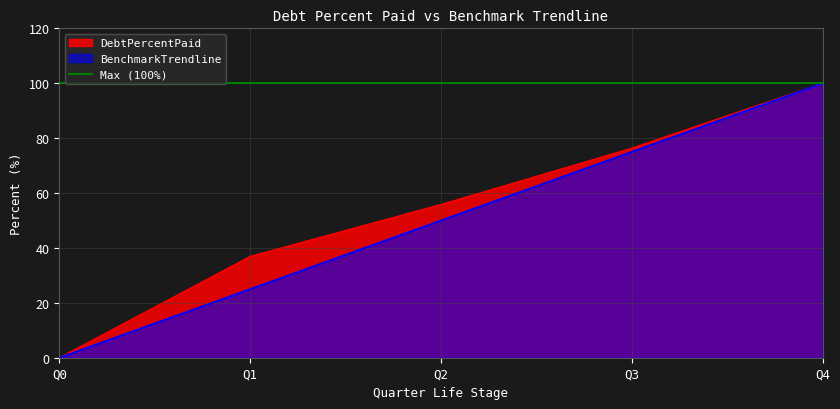

Reading left to right, transcribe all the data shown in this chart.

DebtPercentPaid: Q0=0.0	Q1=36.9	Q2=55.8	Q3=76.3	Q4=100.0
BenchmarkTrendline: Q0=0.0	Q1=25.0	Q2=50.0	Q3=75.0	Q4=100.0